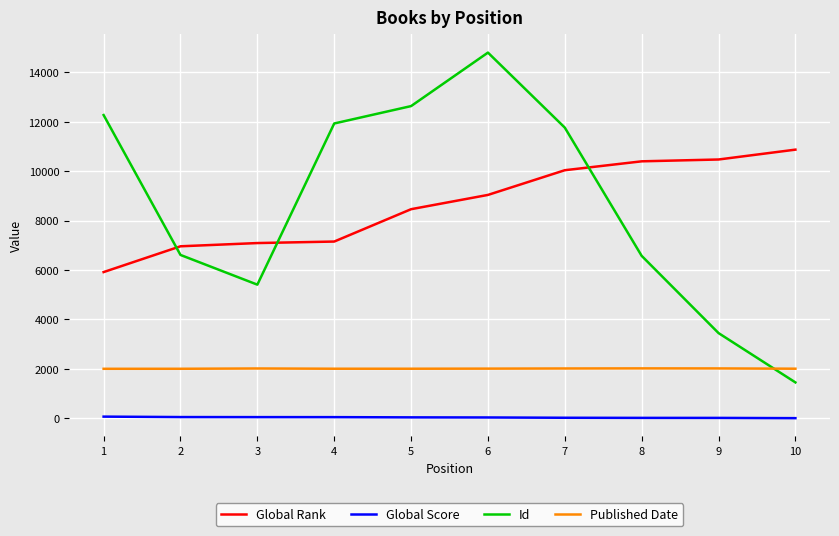

At which category is the sum across all series the highest?

6